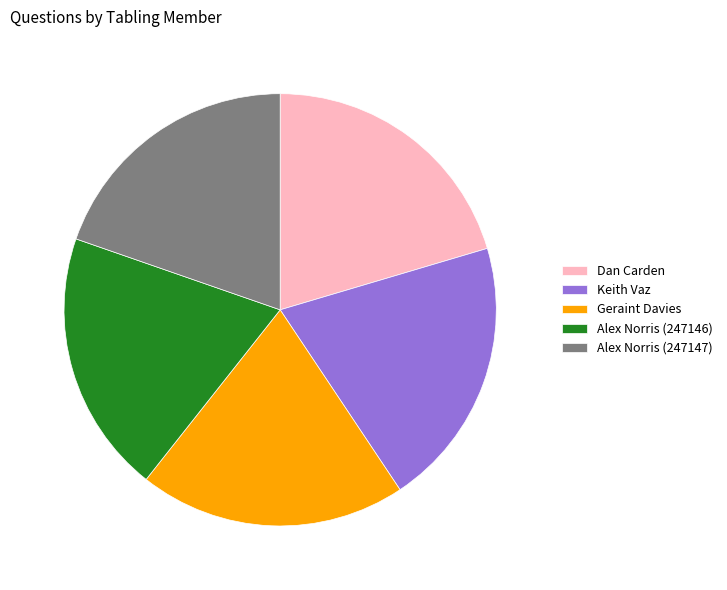

Combined, do Alex Norris (247147) and Alex Norris (247146) account for over 50%?

No